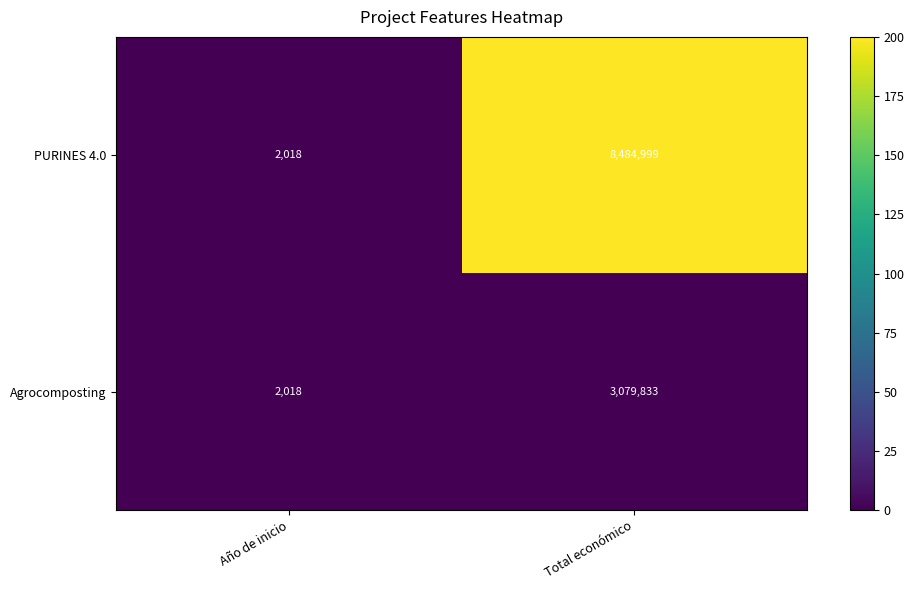

What is the approximate value of Agrocomposting at Total económico, to the nearest 50?

3079850